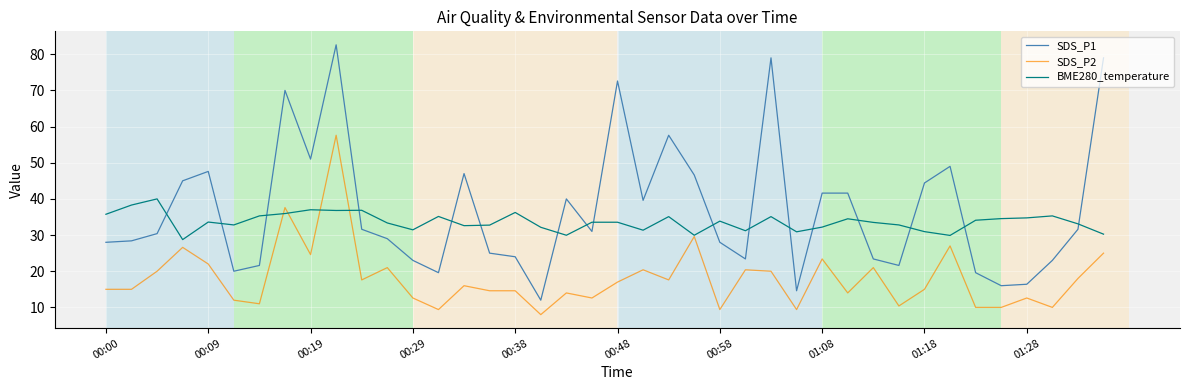

What is the maximum value shown in the chart?

82.6